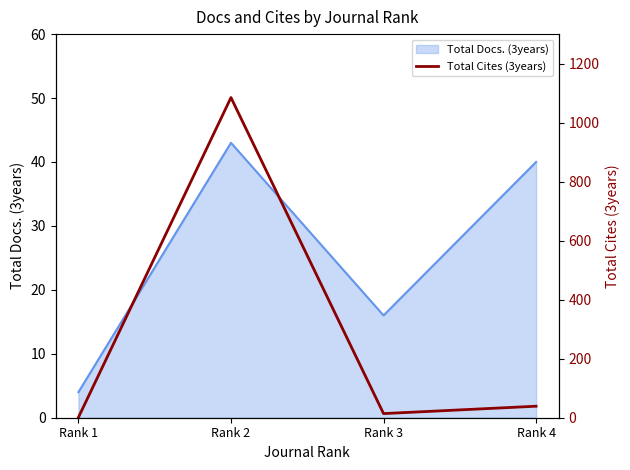

Between Rank 3 and Rank 2, which is larger?

Rank 2